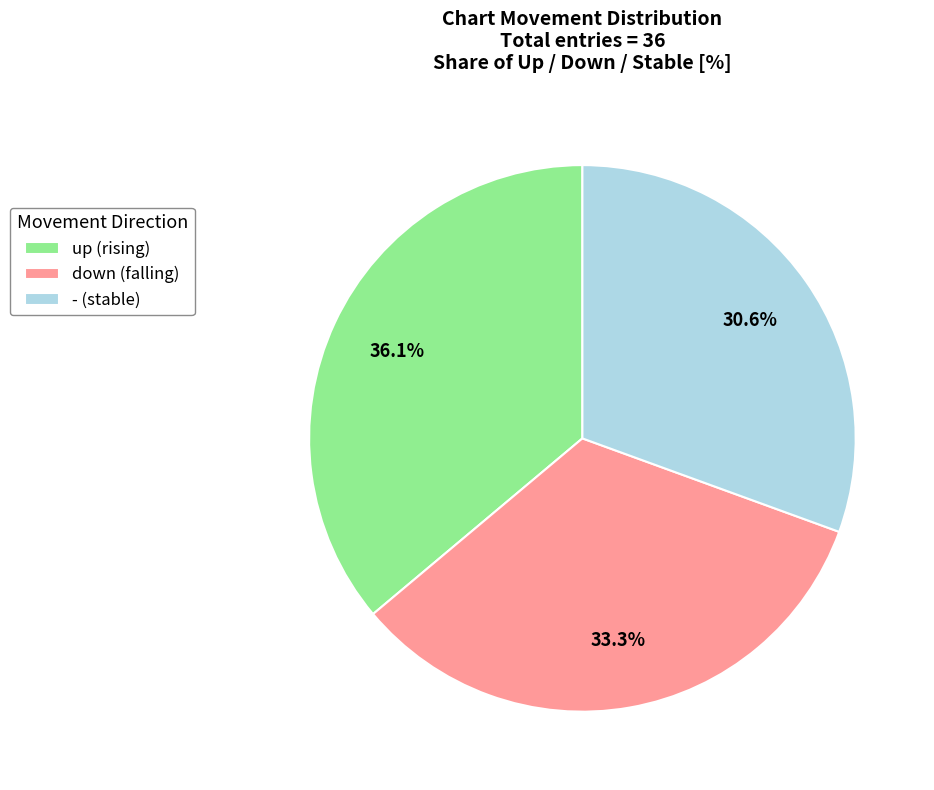

Does any single category account for the majority?

No